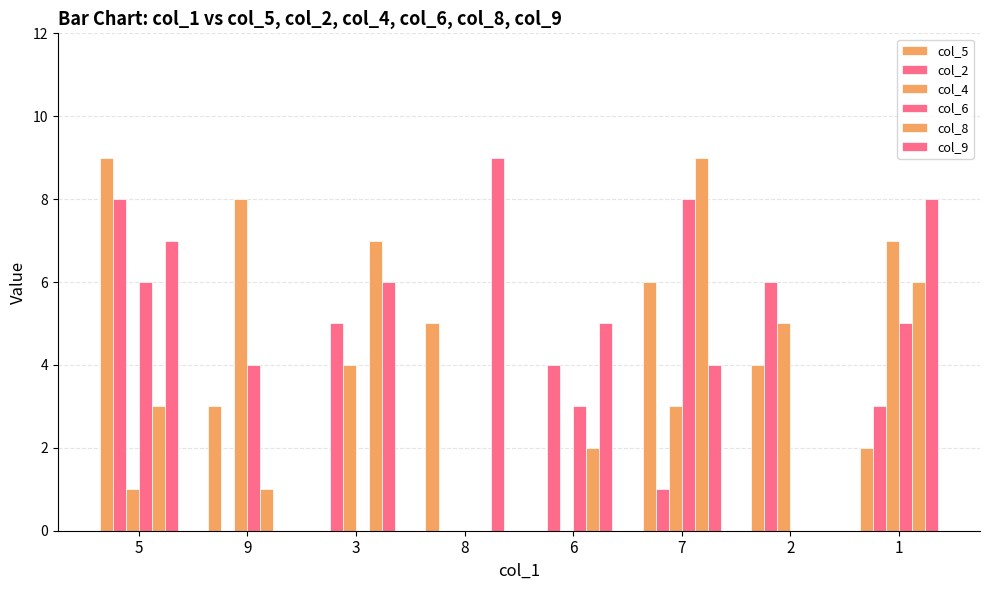

How many groups of bars are there?

8